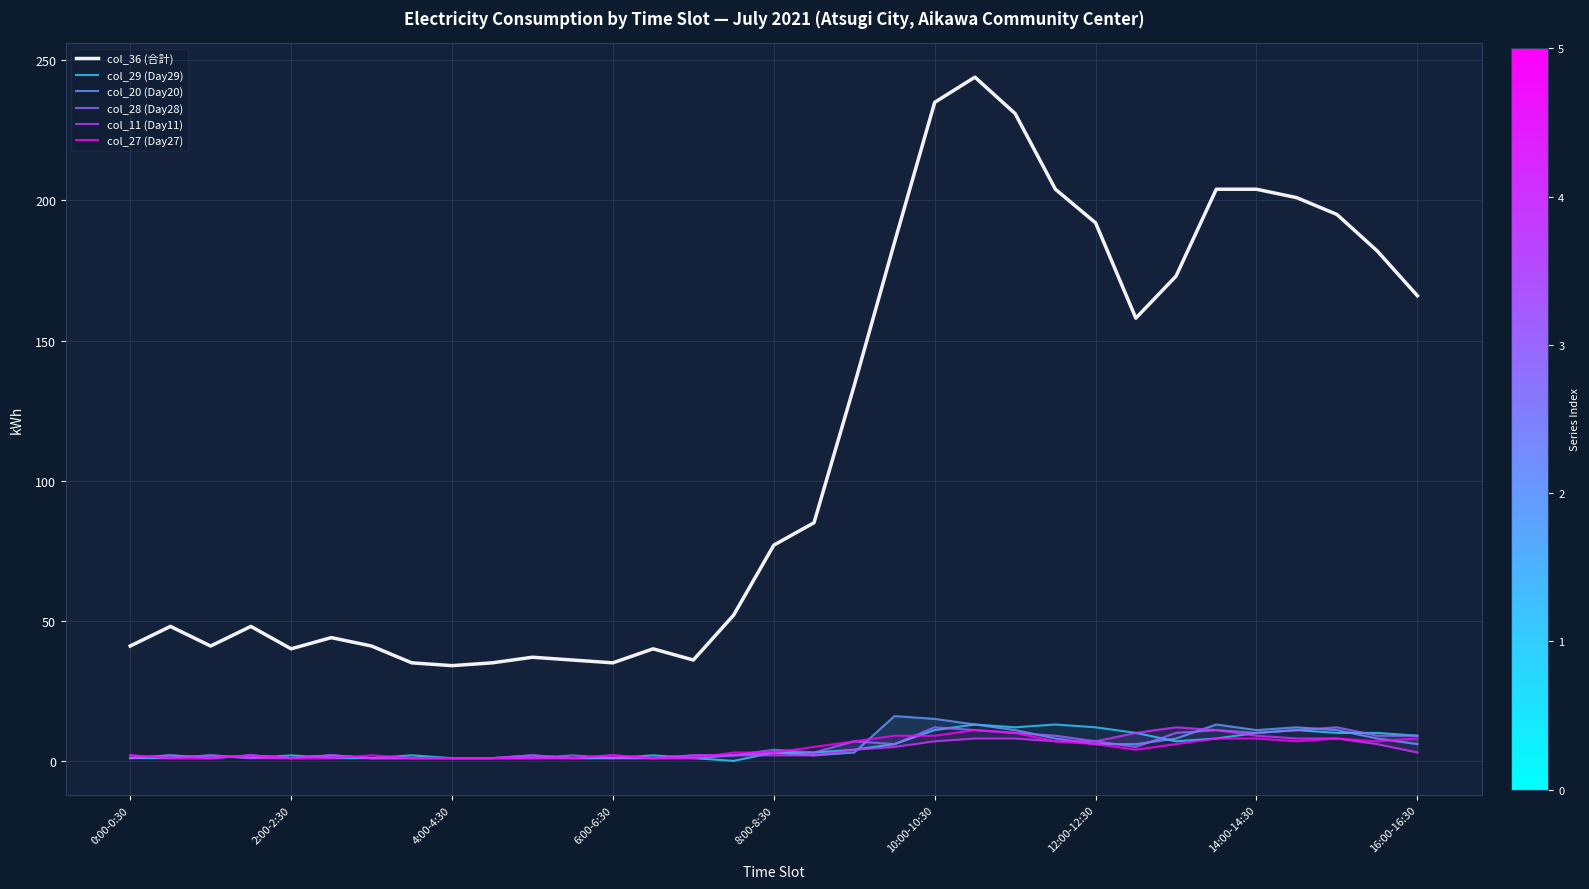

What is the spread (max minus min) of values at 25?

154